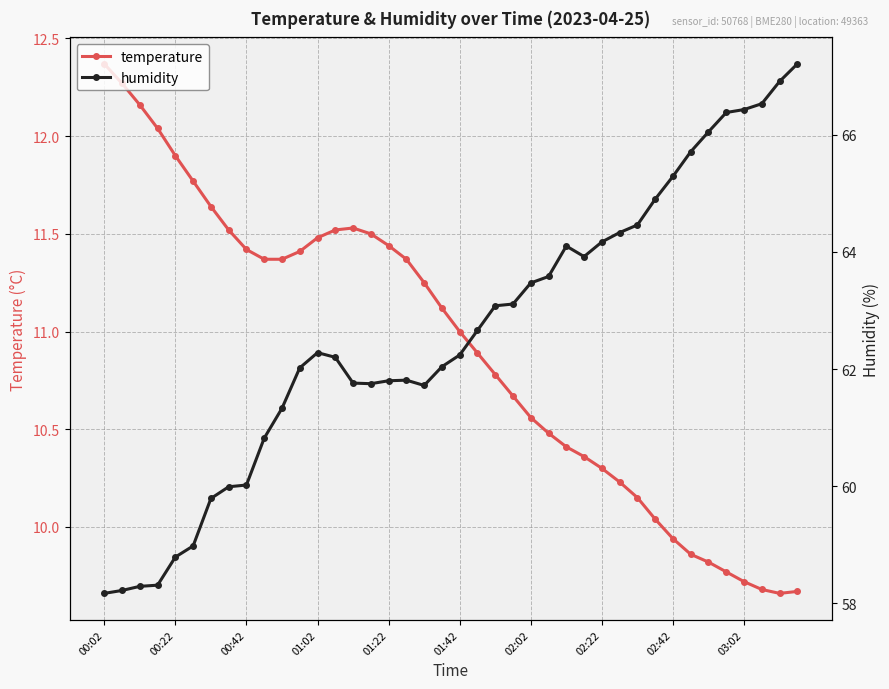

Which series changed the most between 11 and 20?

temperature